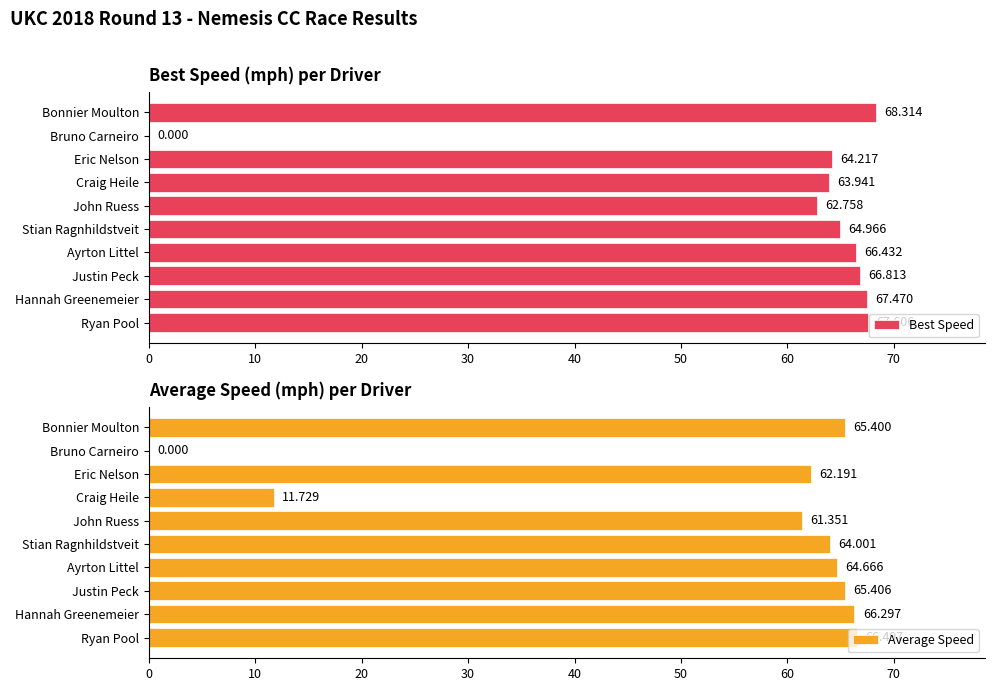

At which label is Best Speed closest to 34?

John Ruess